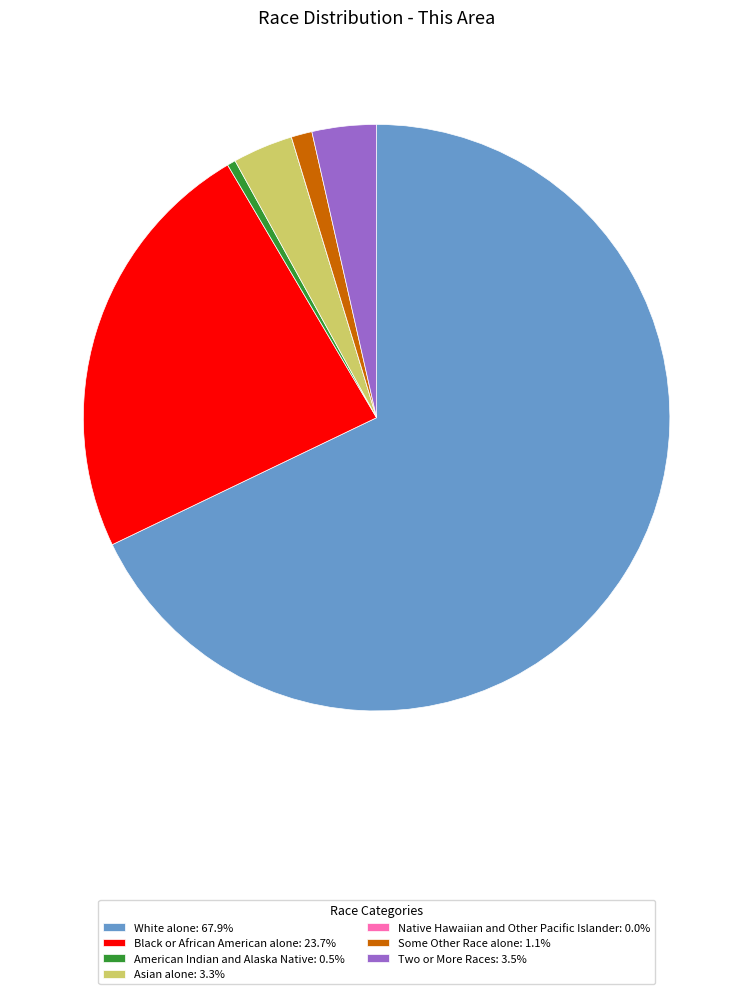

Approximately how many times larger is the value at White alone: 67.9% compared to American Indian and Alaska Native: 0.5%?

146.2